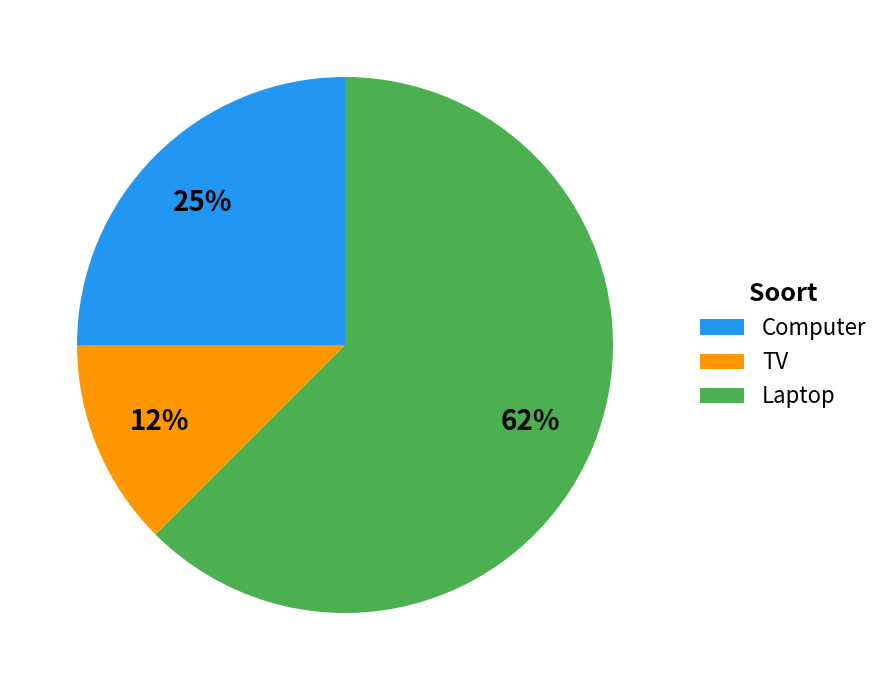

Combined, do Computer and TV account for over 50%?

No